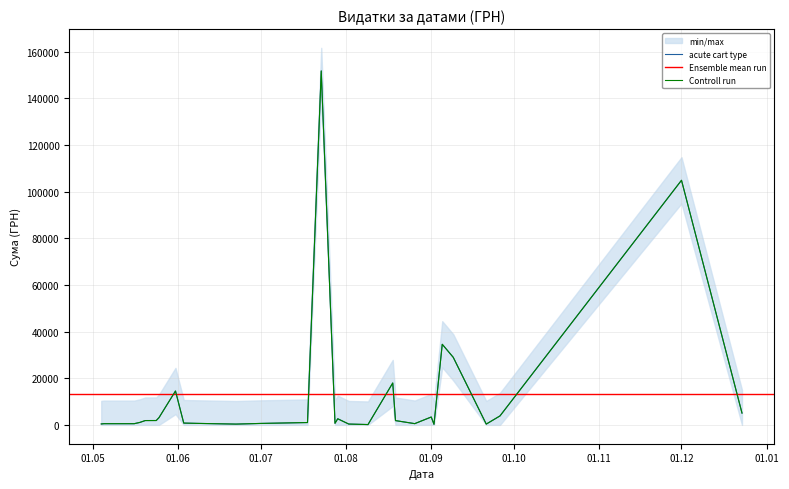

True or false: the data shows 184671.0 at 1.

False